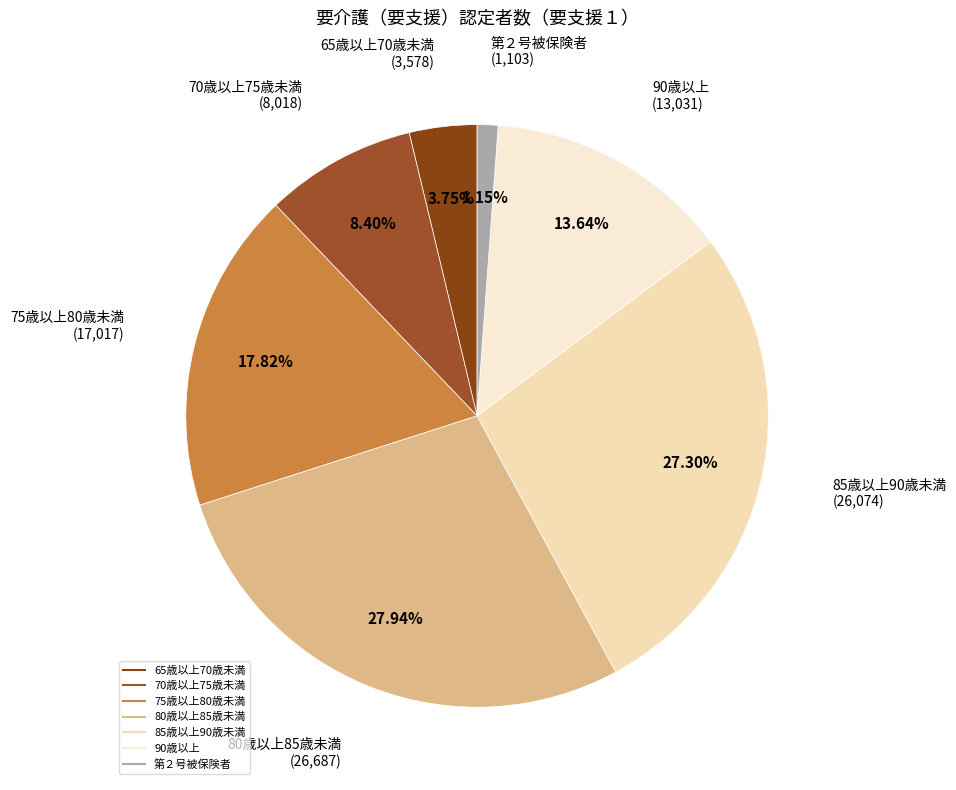

Count the number of slices in the pie.

7